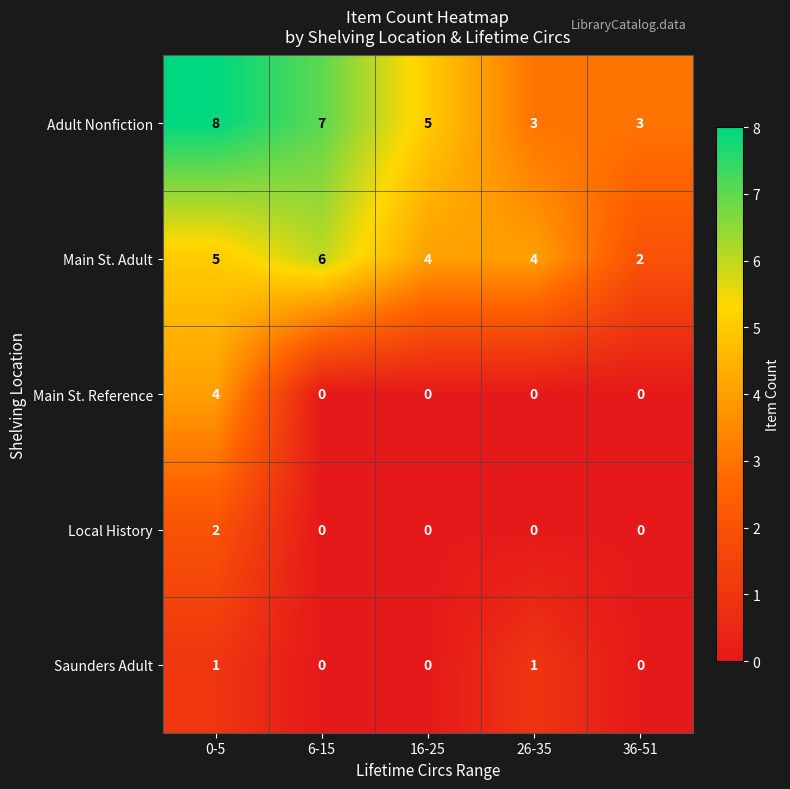

At which label does Main St. Reference reach its peak?

0-5